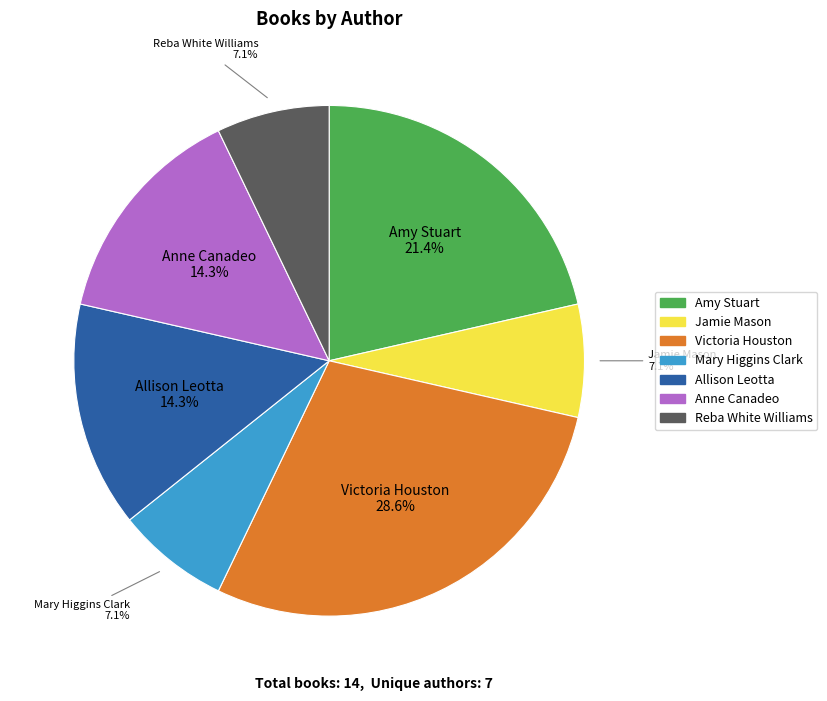

To the nearest percent, what is the combined percentage of Jamie Mason and Amy Stuart?

29%